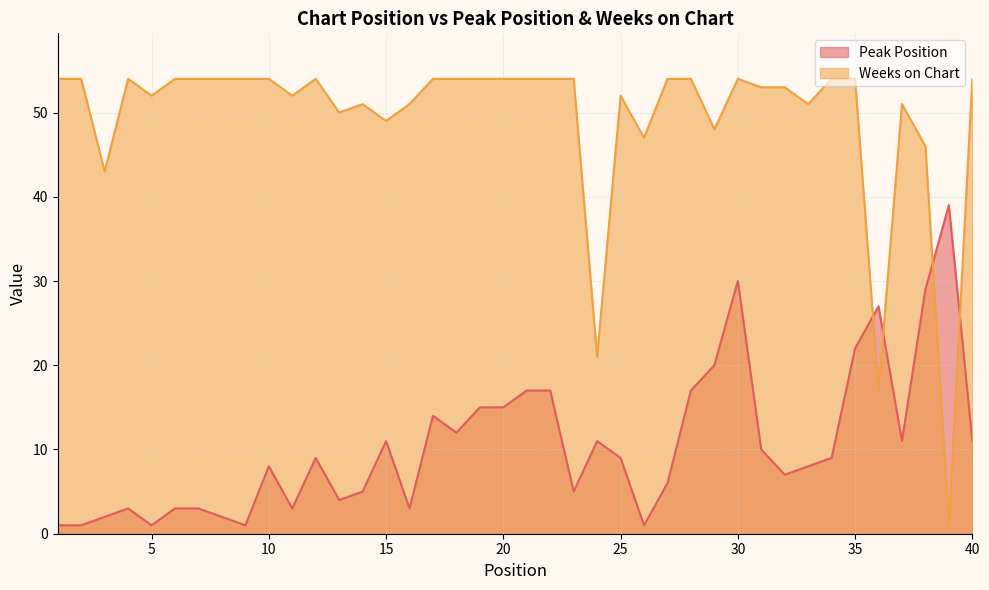

In Peak Position, how many points are higher than both neighbors (excluding endpoints)?

9